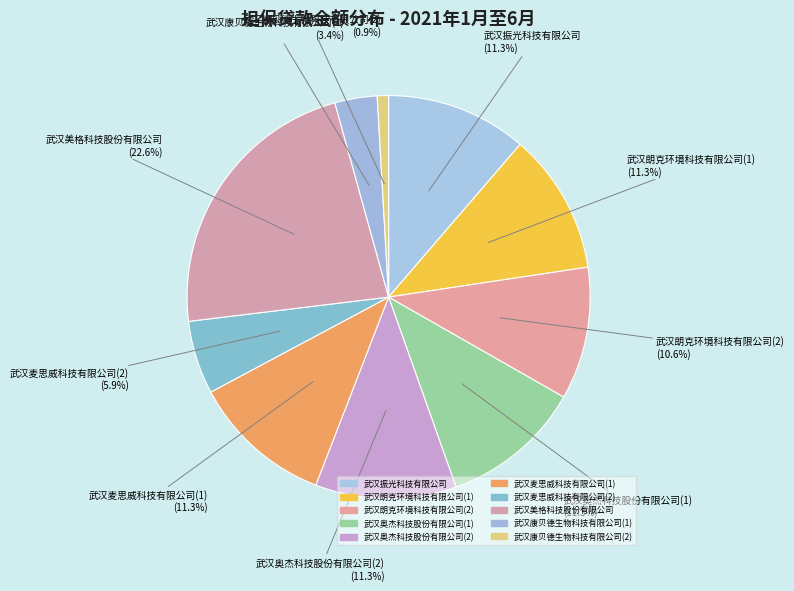

To the nearest percent, what portion does 武汉麦思威科技有限公司(2) represent?

6%